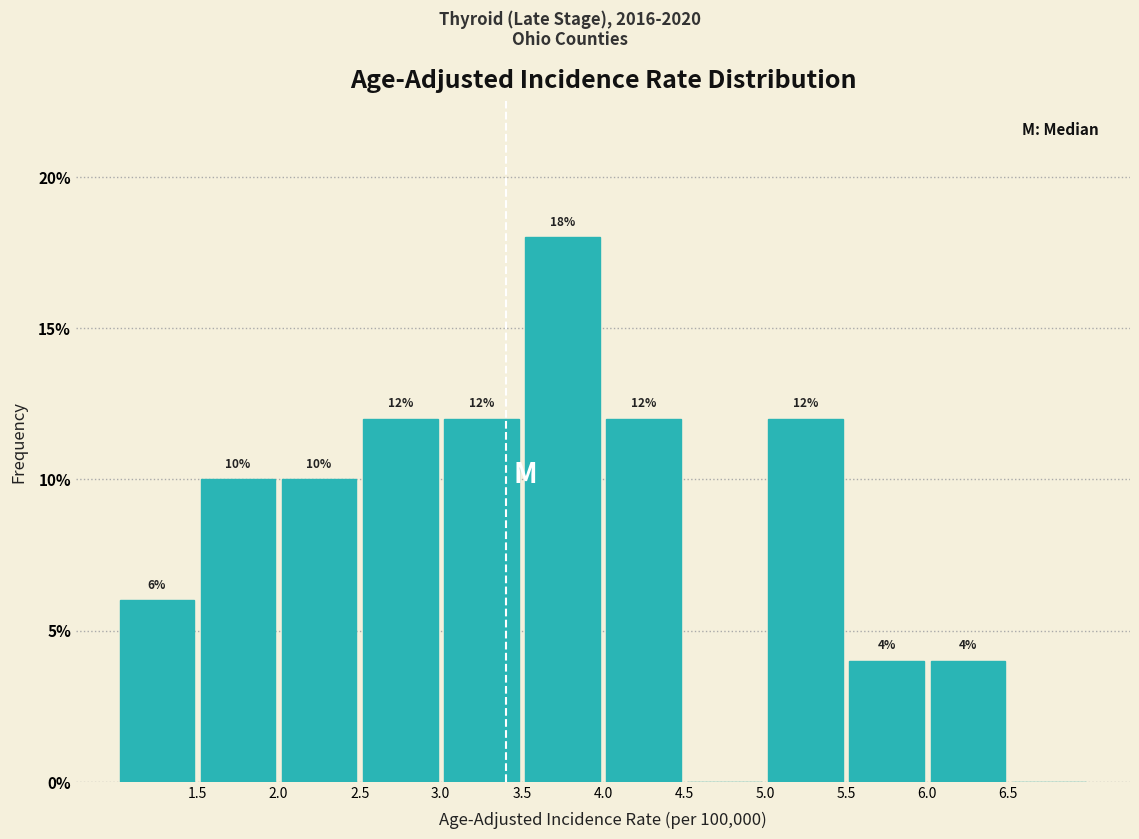

Over which range of the x-axis is the bar tallest?

3.5 to 4.0